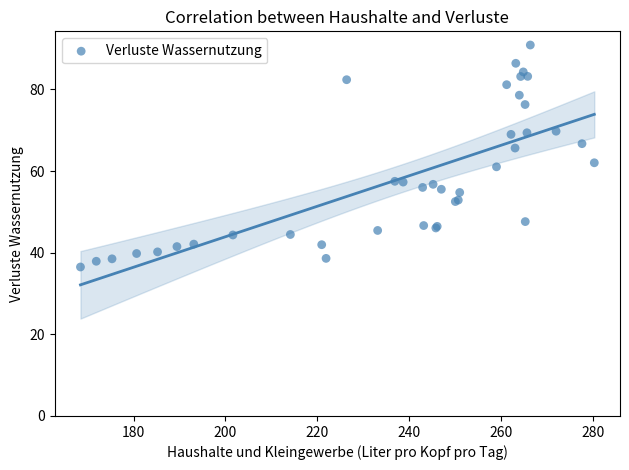

What Y value in the scatter plot is closest to 63?

62.0